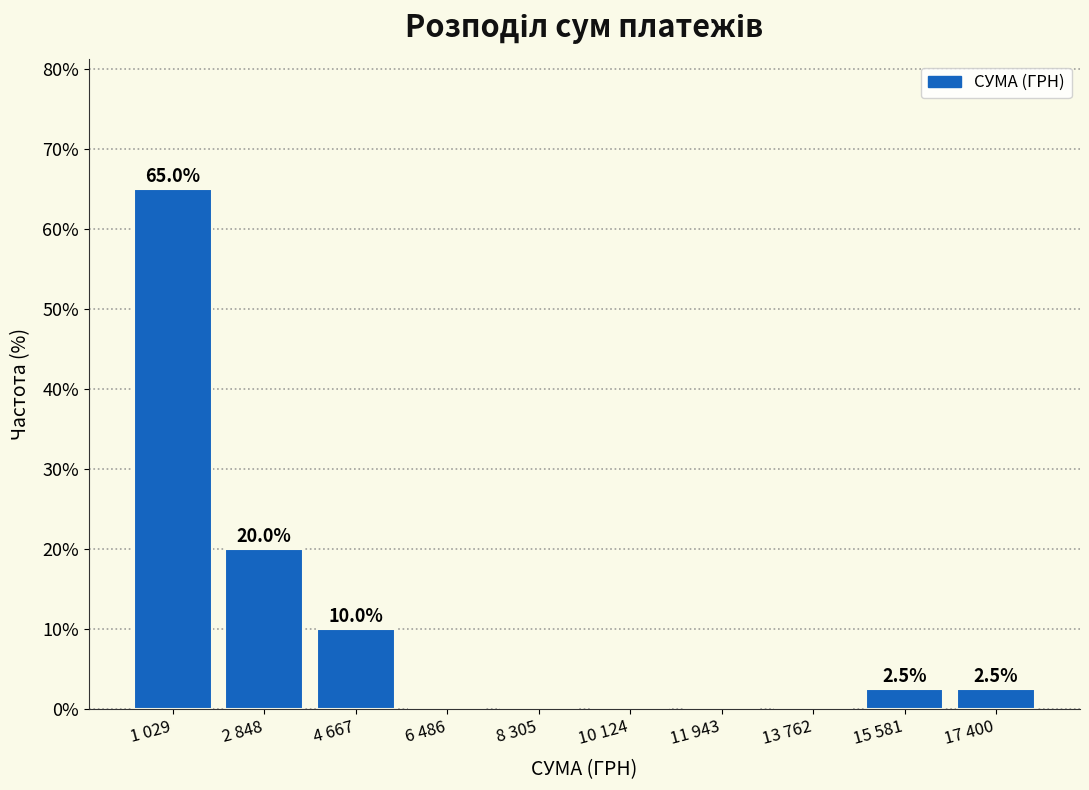

Reading right to left, extract all data points from this chart.

17 400=2.5	15 581=2.5	13 762=0.0	11 943=0.0	10 124=0.0	8 305=0.0	6 486=0.0	4 667=10.0	2 848=20.0	1 029=65.0